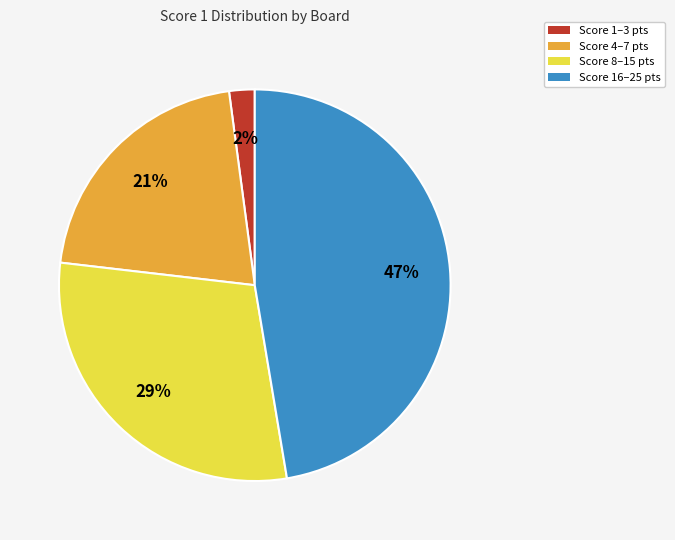

To the nearest percent, what portion does Score 16–25 pts represent?

47%